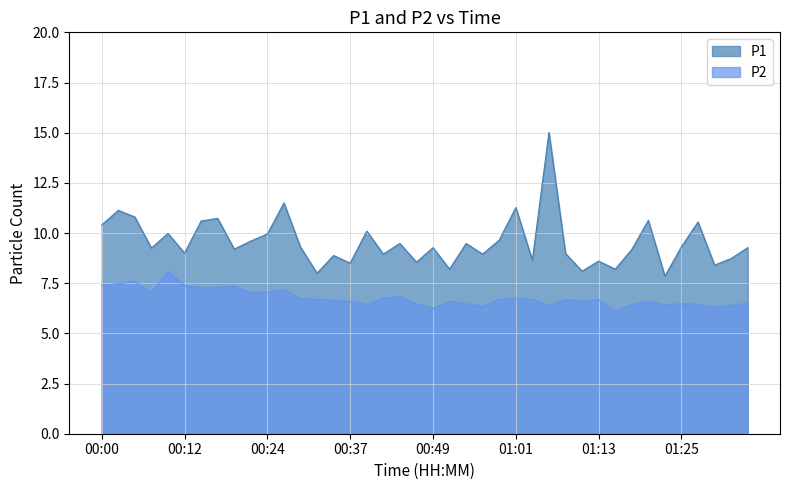

At how many categories does at least one series exceed 11?

4